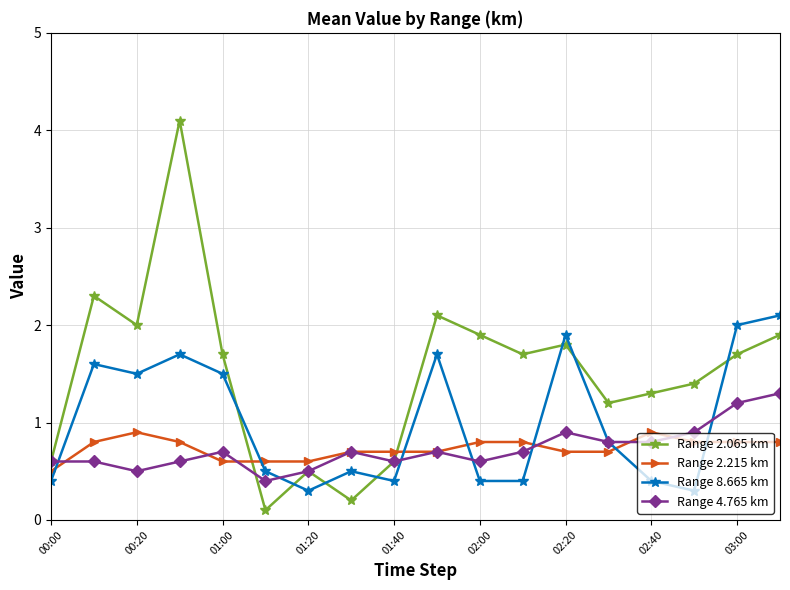

List the series in order of their peak value, lowest first.

Range 2.215 km, Range 4.765 km, Range 8.665 km, Range 2.065 km